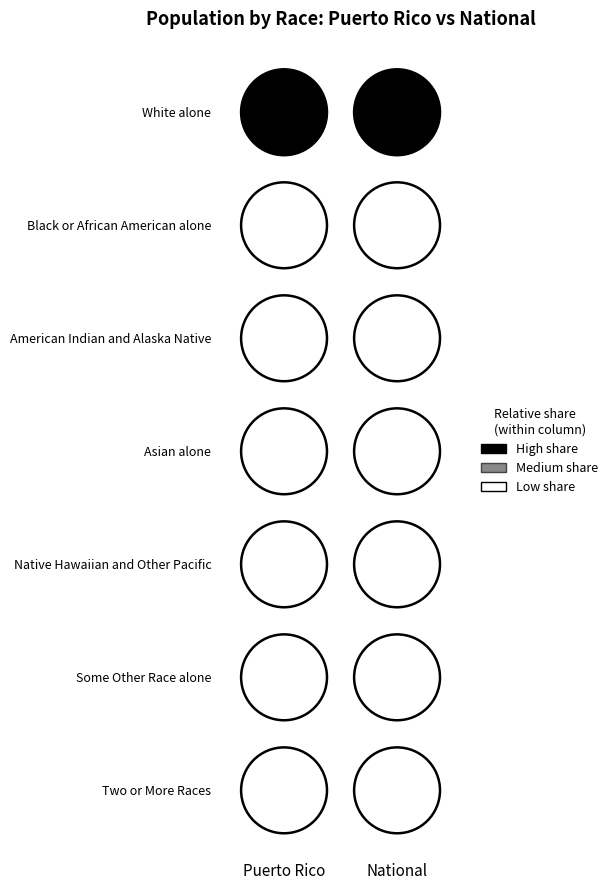

What is the approximate value of American Indian and Alaska Native at Puerto Rico, to the nearest 10?

19840